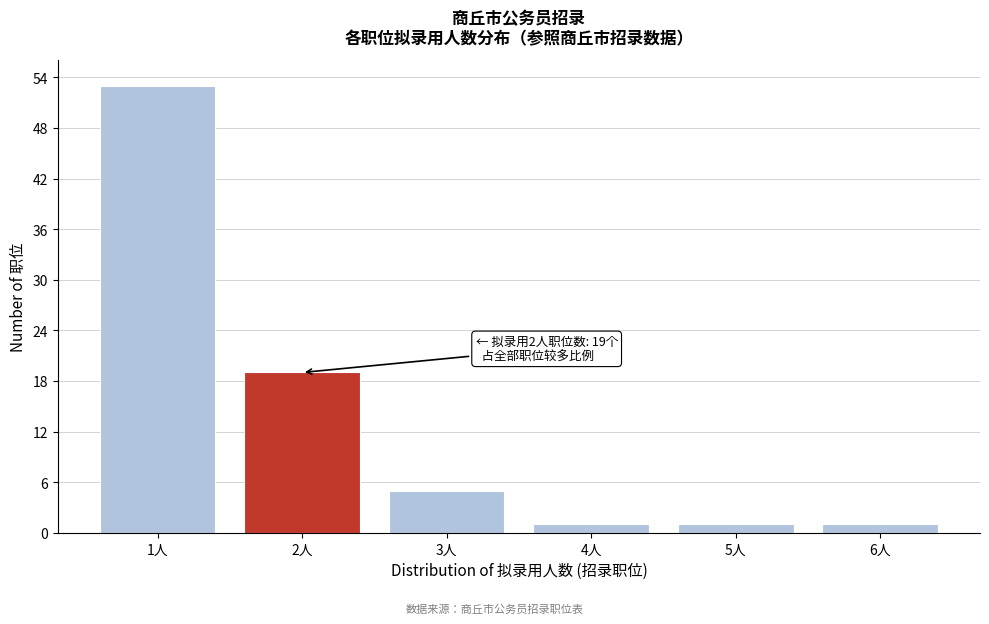

Reading left to right, transcribe all the data shown in this chart.

53	19	5	1	1	1